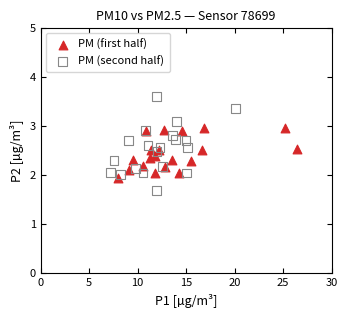

Which series has the widest spread of Y values?

PM (second half)